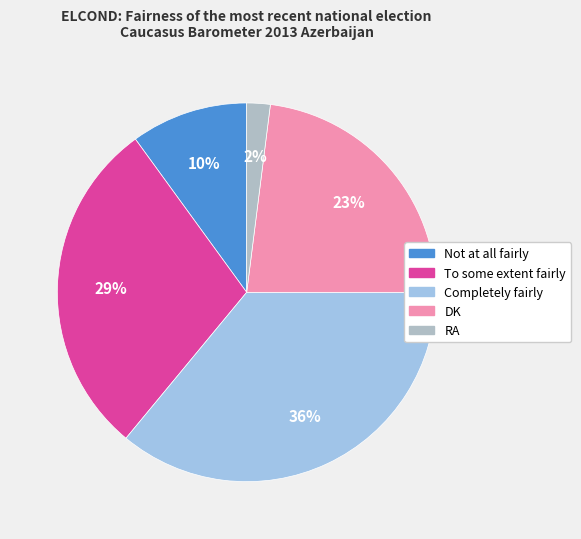

To the nearest percent, what is the average slice percentage?

20%